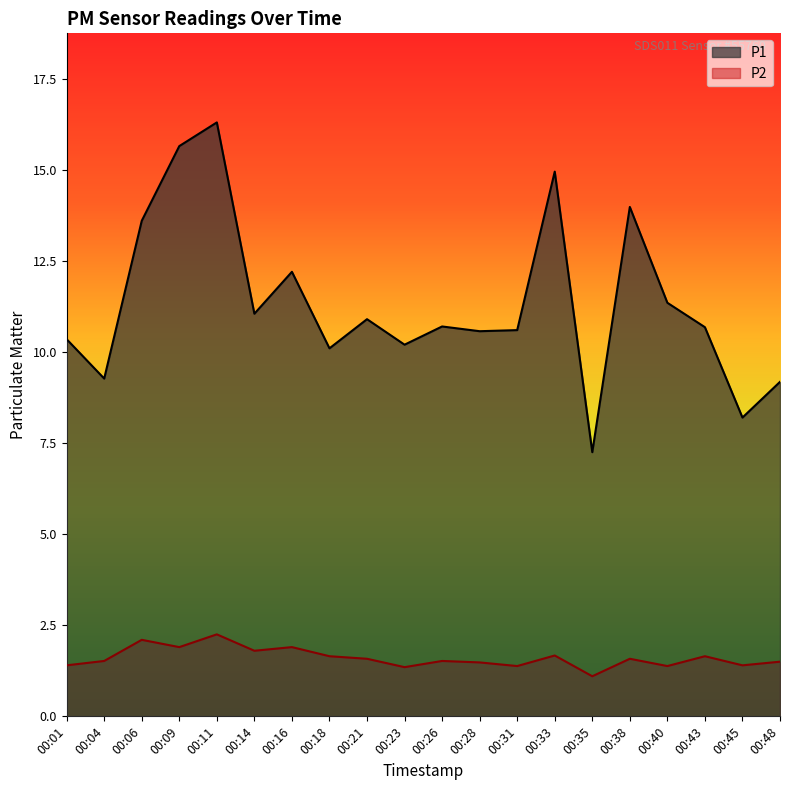

Which category has the highest value in the P2 series?

00:11